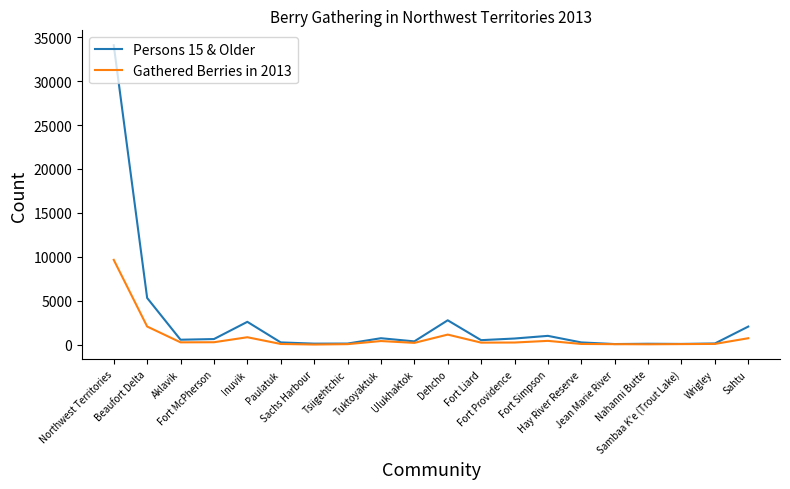

Which series has the widest spread of values?

Persons 15 & Older